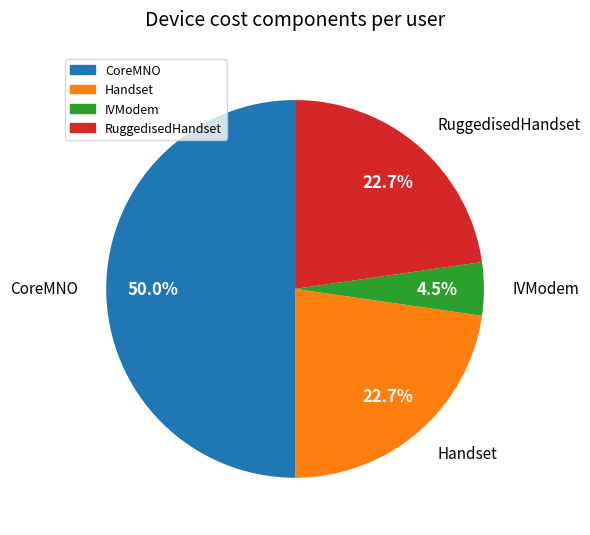

How much of the chart is everything except RuggedisedHandset?

77.3%